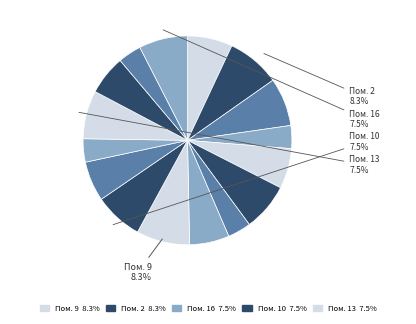

How many segments does this pie chart have?

16